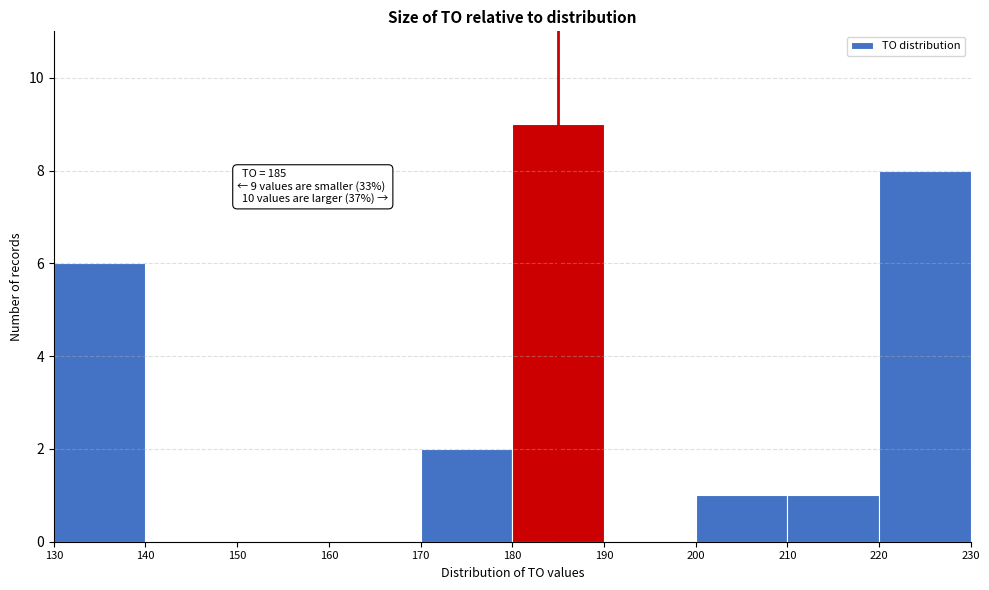

Which range on the x-axis has the tallest bar?

180 to 190